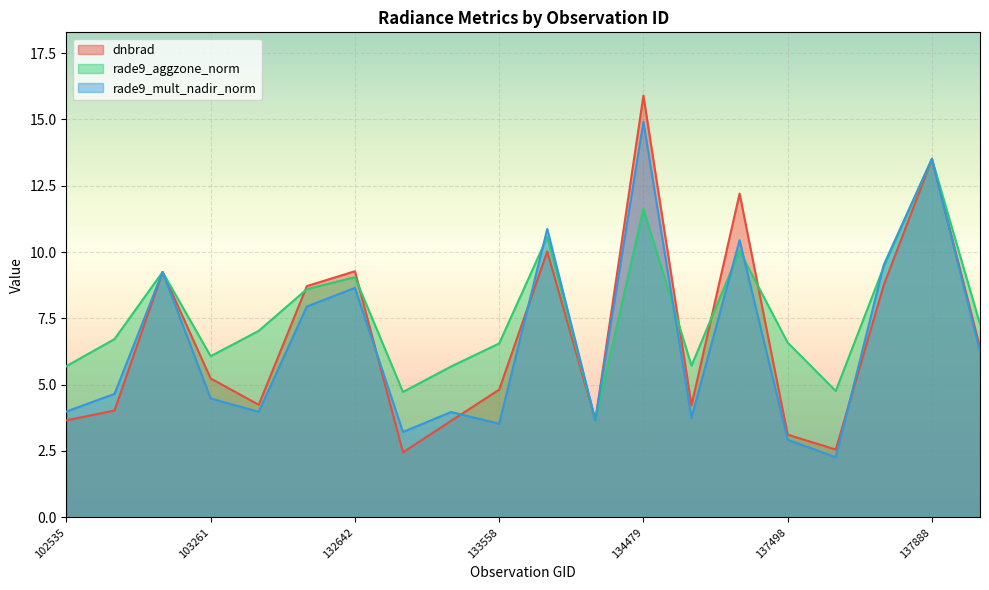

Which series has the widest spread of values?

dnbrad